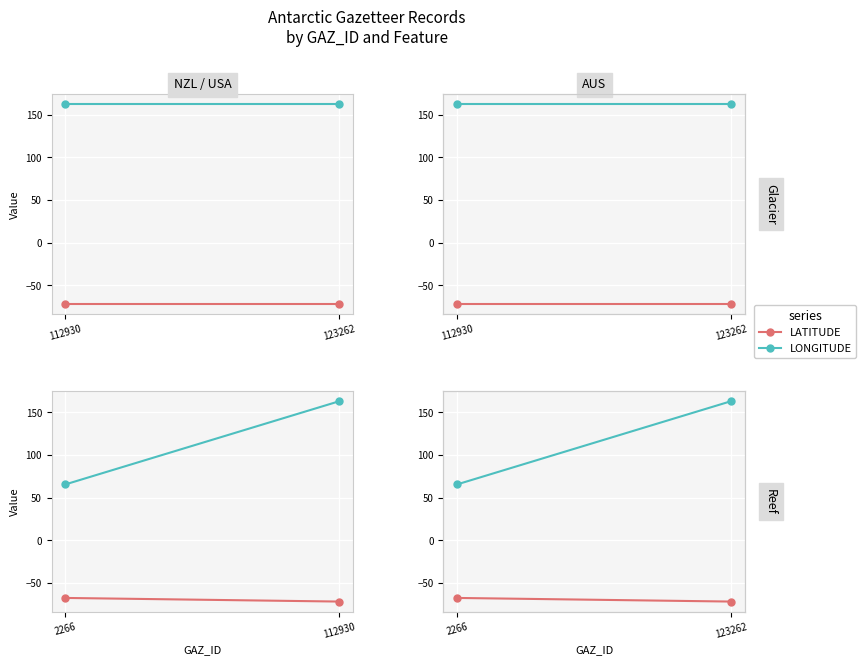

Is this an area chart (filled region under the line)?

No